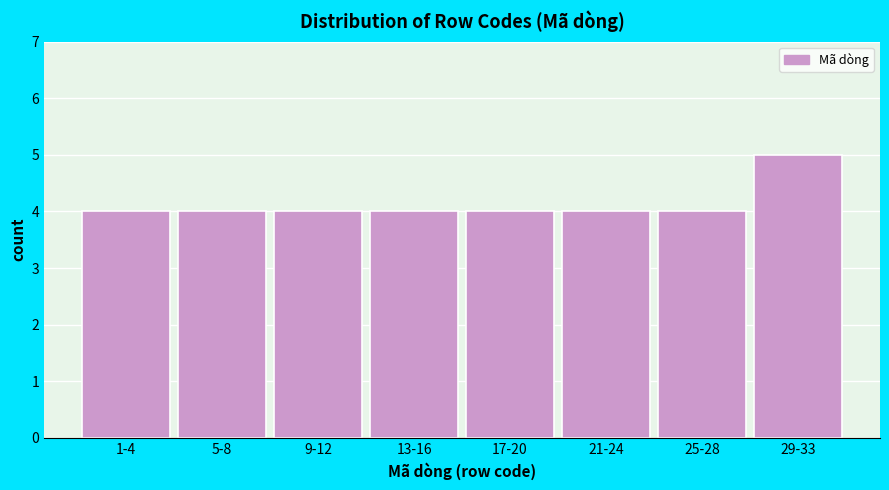

Reading right to left, transcribe all the data shown in this chart.

5	4	4	4	4	4	4	4